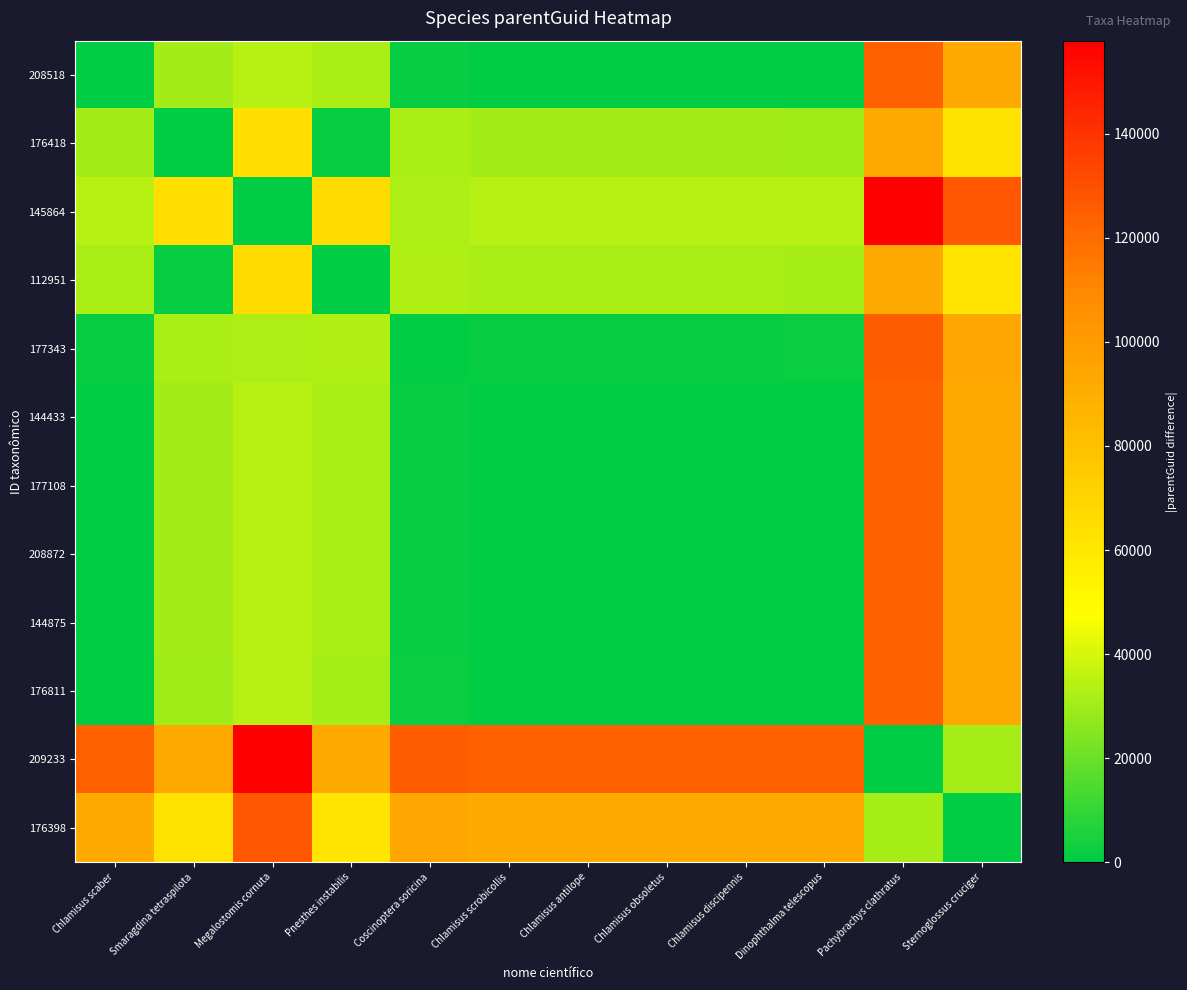

At how many categories does at least one series exceed 36207?

12